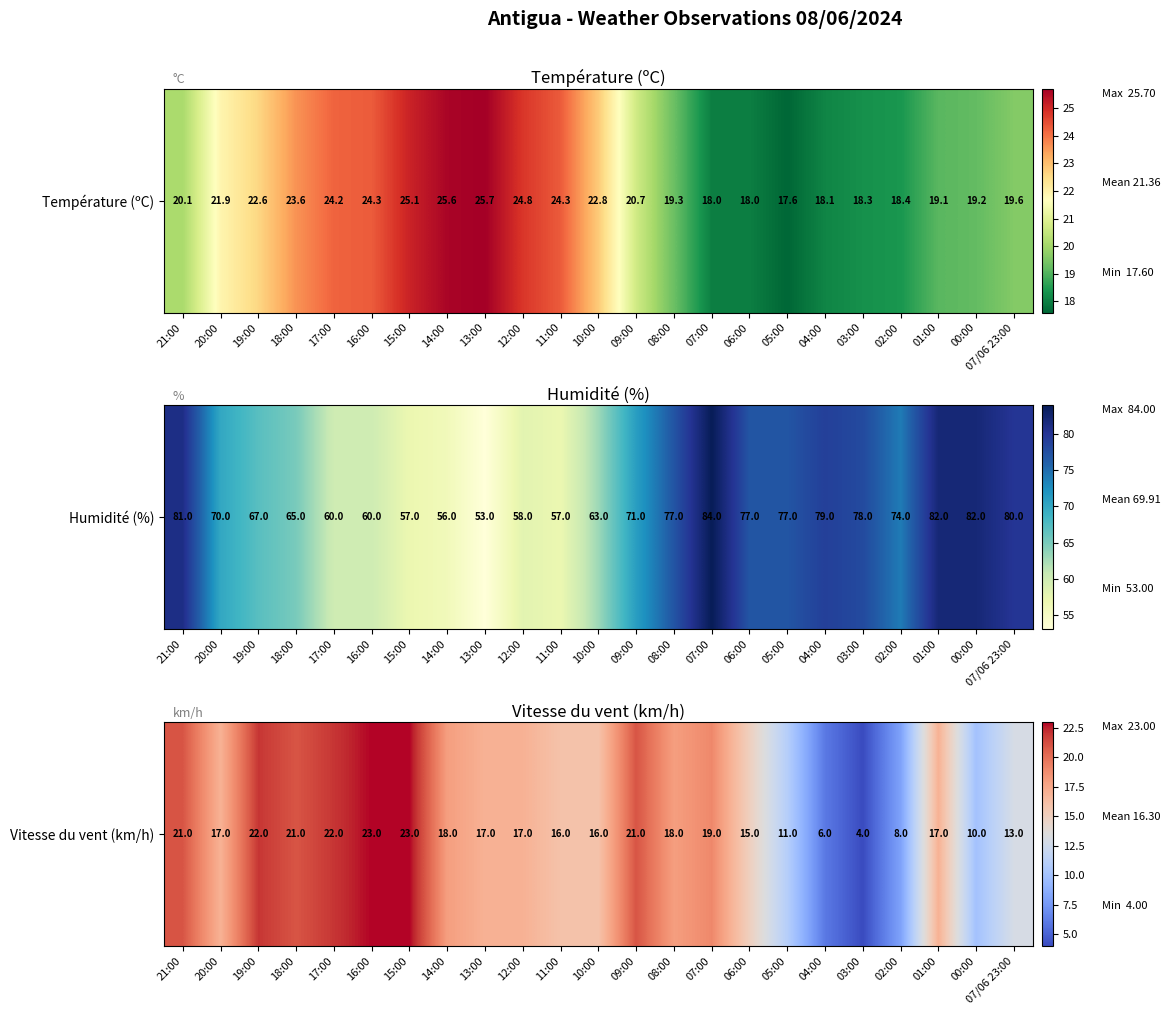

What is the smallest value displayed?

4